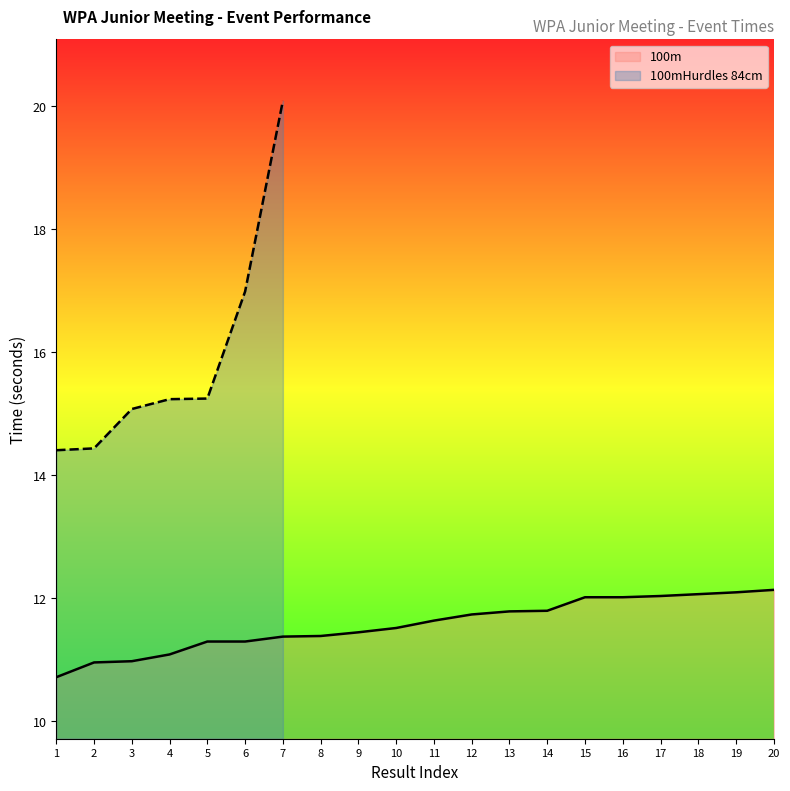

What is the difference between the maximum and minimum values?

1.4